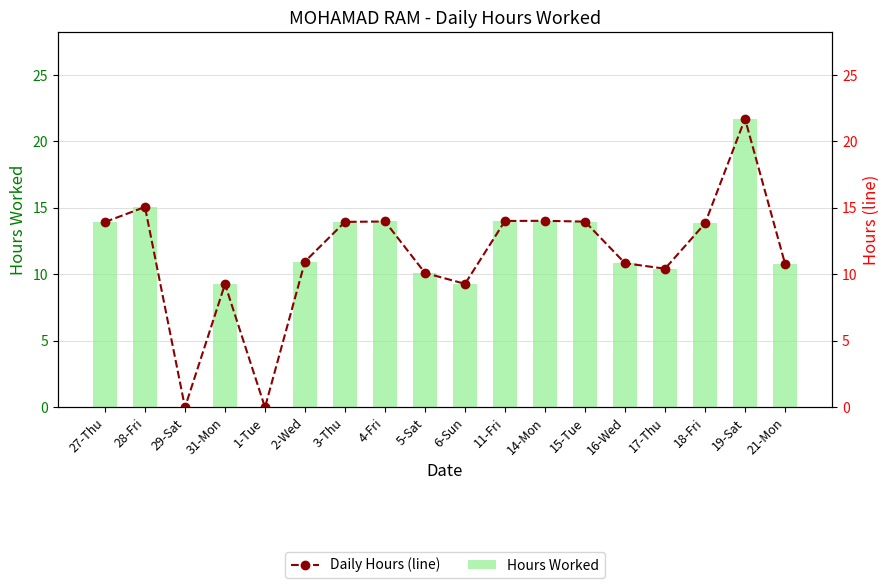

What position from the right is 29-Sat?

16